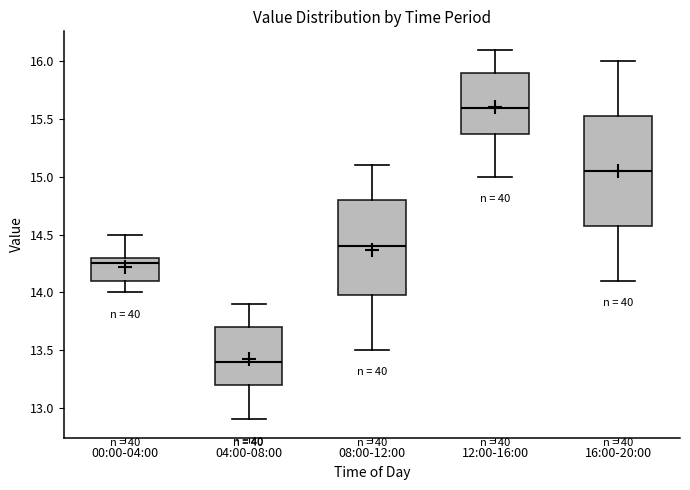

Which box's median line is the lowest?

04:00-08:00